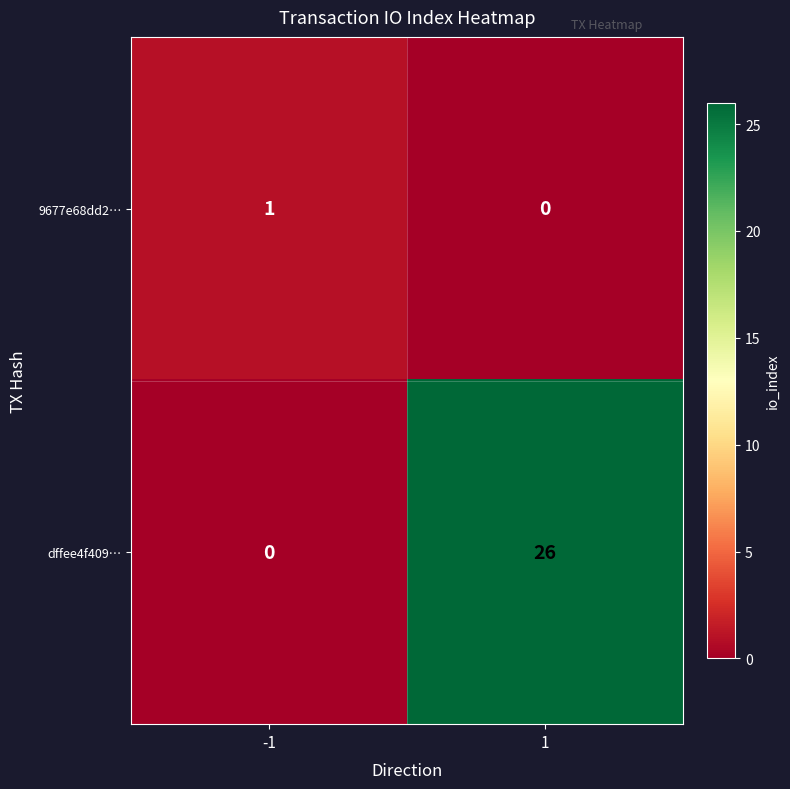

Which series has the largest range (max minus min)?

dffee4f409…